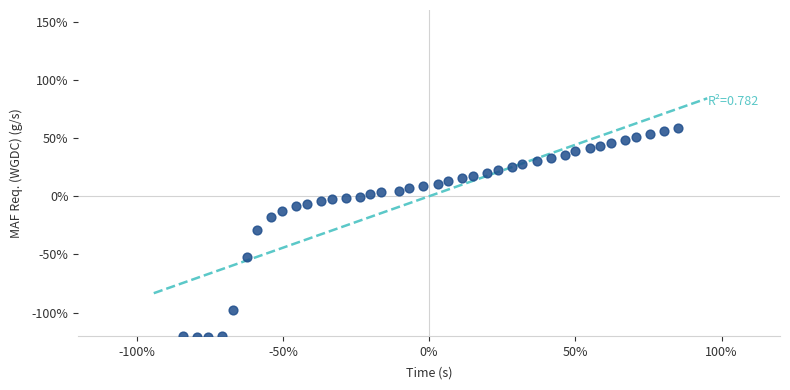

What is the range of Y values (max minus min)?

179.6